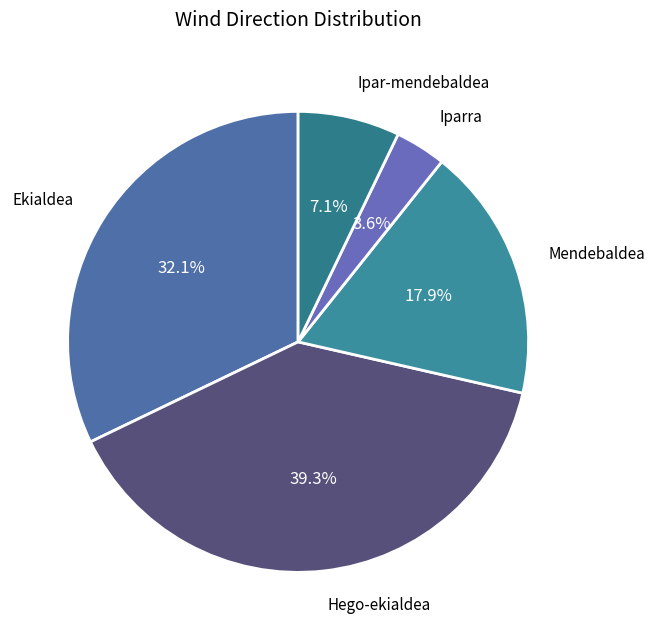

To the nearest percent, what is the difference between the largest and smallest slice percentages?

36%